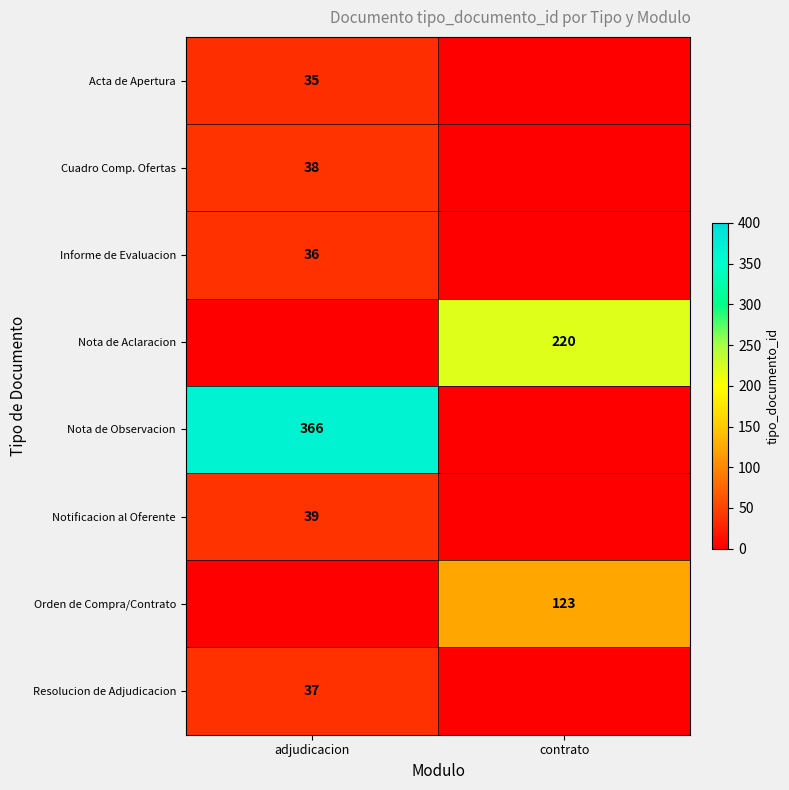

The value of Resolucion de Adjudicacion at adjudicacion is 37. True or false?

True